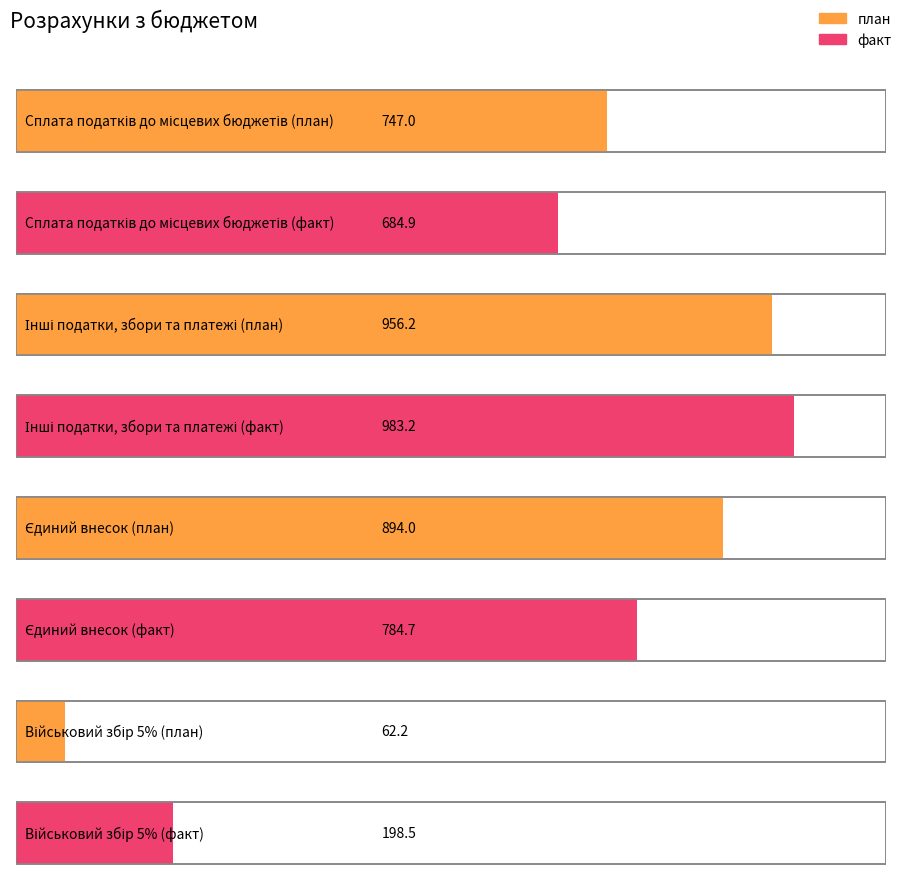

How many values in the план series exceed 894?

1